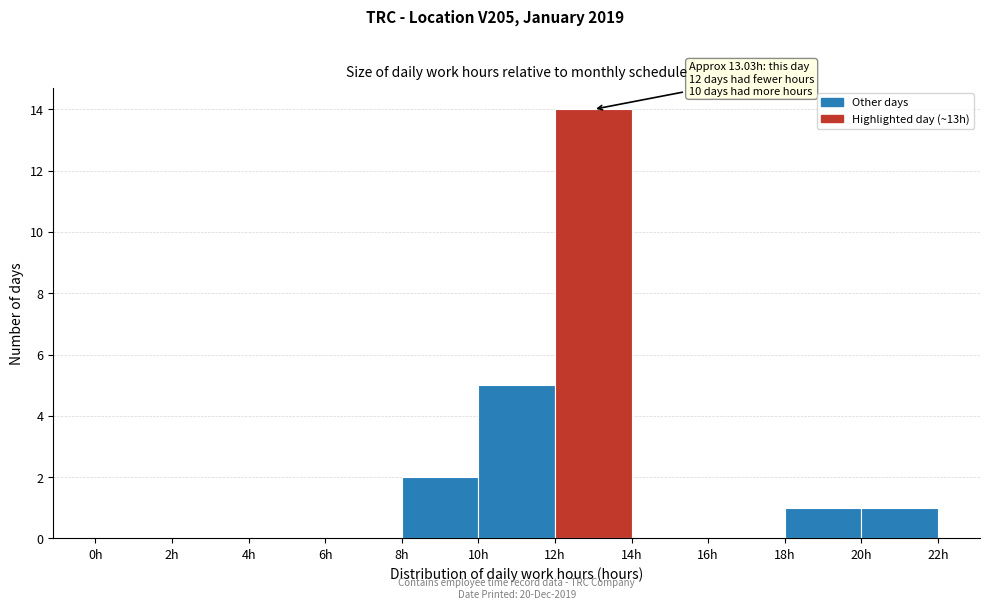

Which range on the x-axis has the tallest bar?

12 to 14